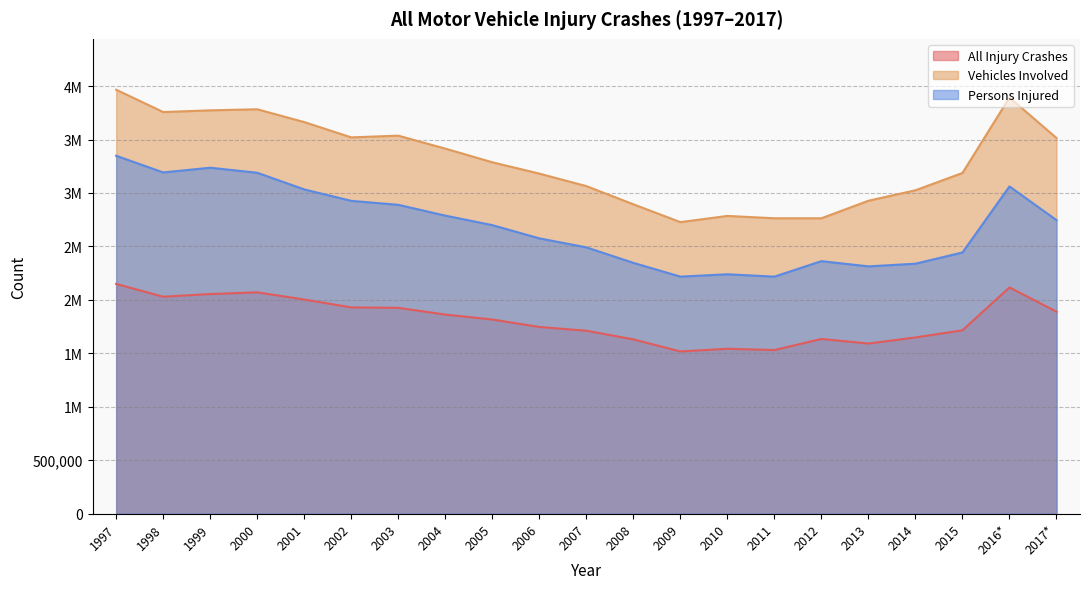

List the labels in order of Vehicles Involved value, largest first.

1997, 2016*, 2000, 1999, 1998, 2001, 2003, 2002, 2017*, 2004, 2005, 2015, 2006, 2007, 2014, 2013, 2008, 2010, 2011, 2012, 2009